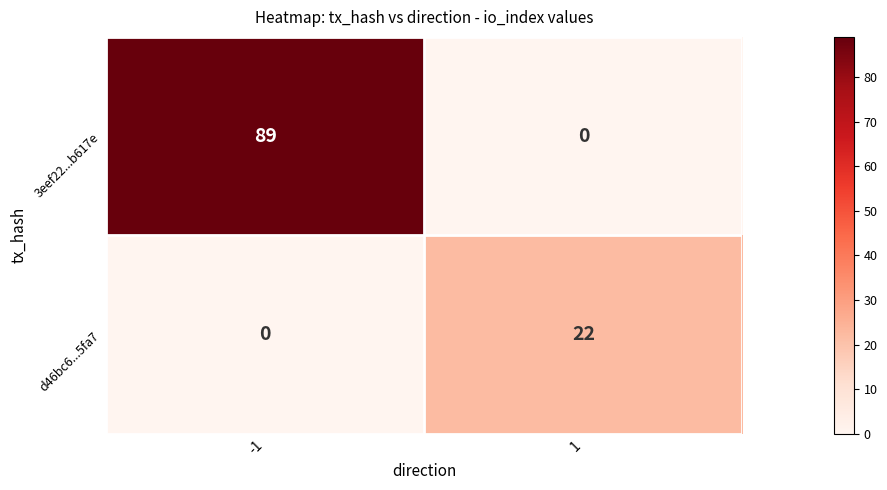

Reading left to right, list all the values displayed in this chart.

3eef22...b617e: -1=89	1=0
d46bc6...5fa7: -1=0	1=22